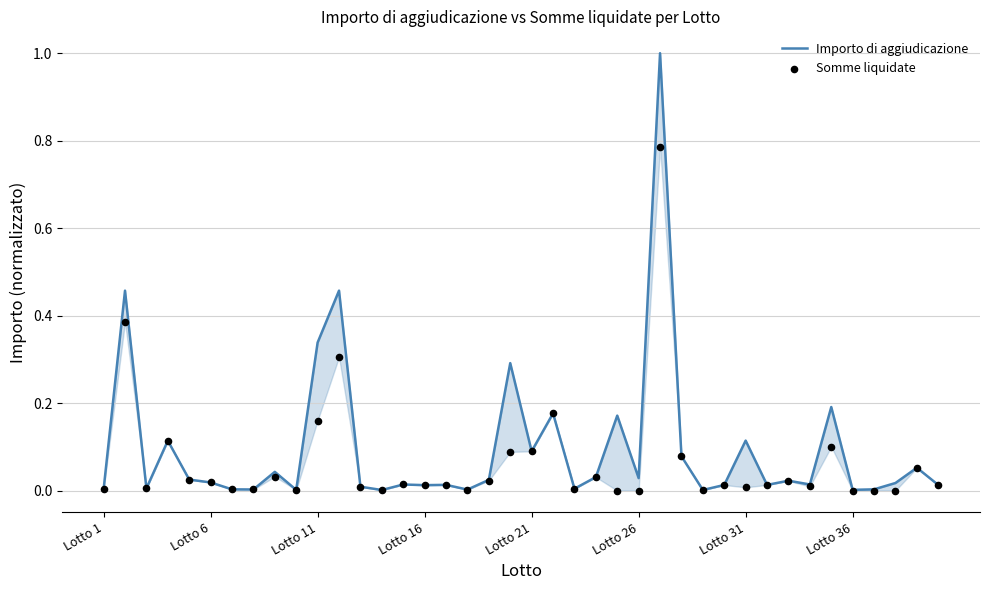

What are all the series names shown in the legend?

Importo di aggiudicazione, Somme liquidate